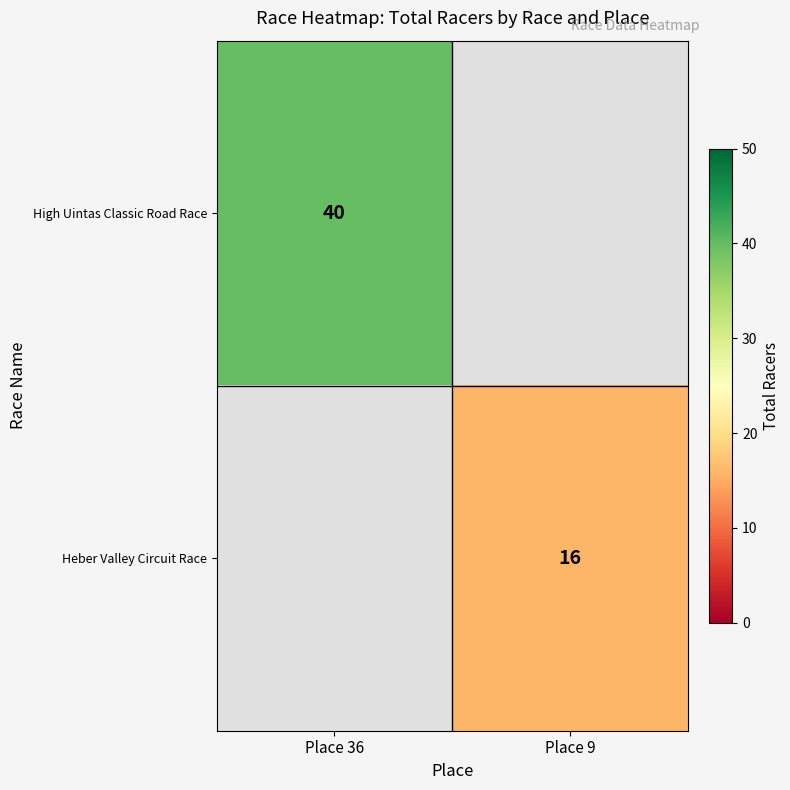

True or false: Heber Valley Circuit Race has a value of 4 at Place 9.

False